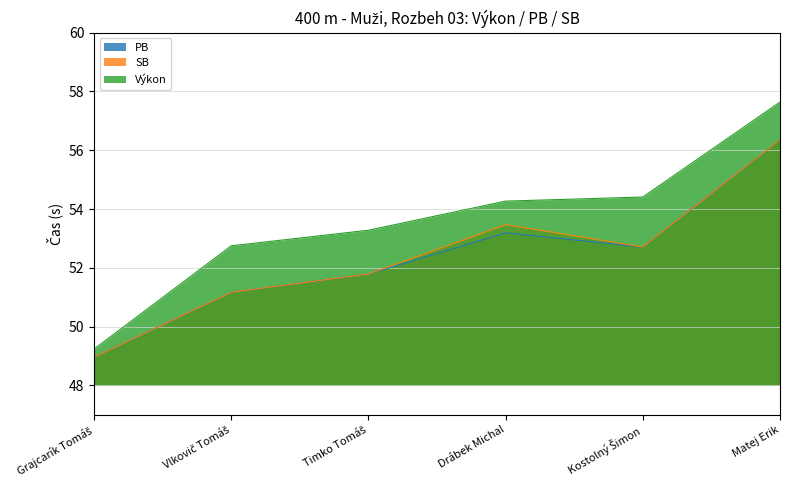

What is the difference between the maximum and minimum values in the PB series?

7.4